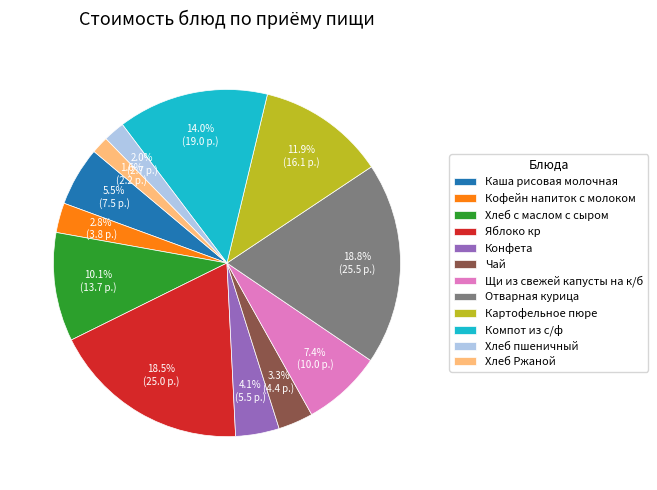

How many slices are in this pie chart?

12